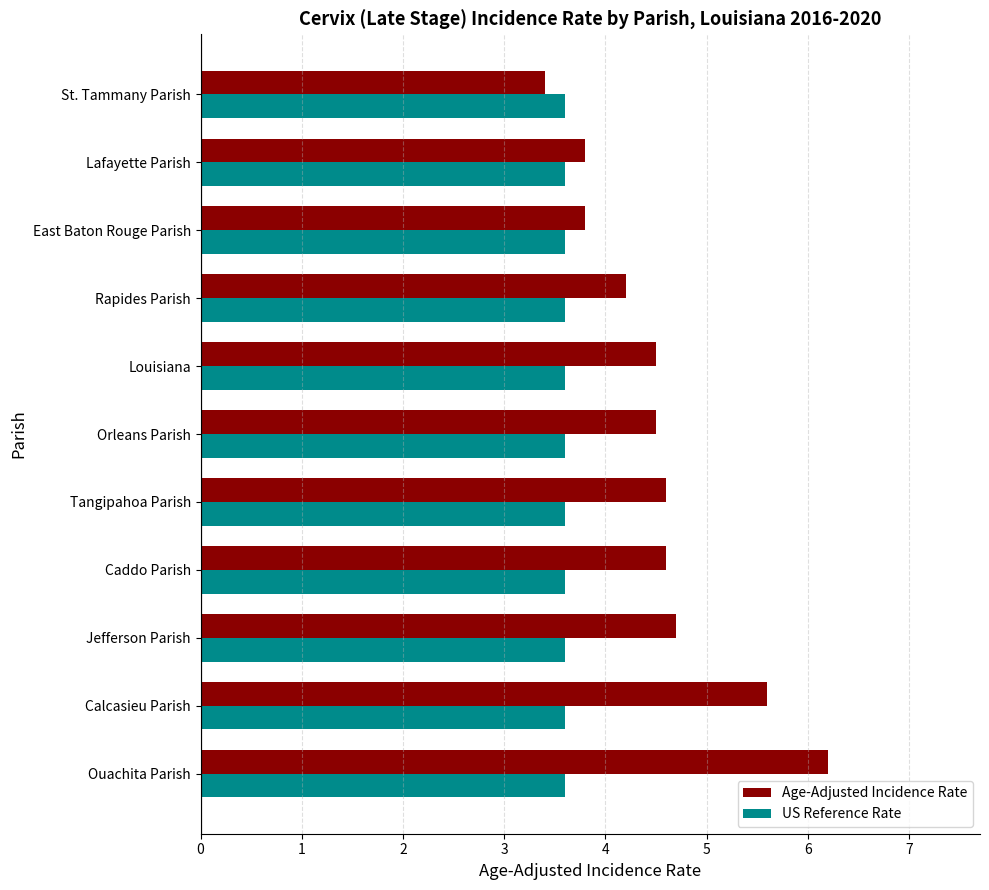

The value of US Reference Rate at Rapides Parish is 3.6. True or false?

True